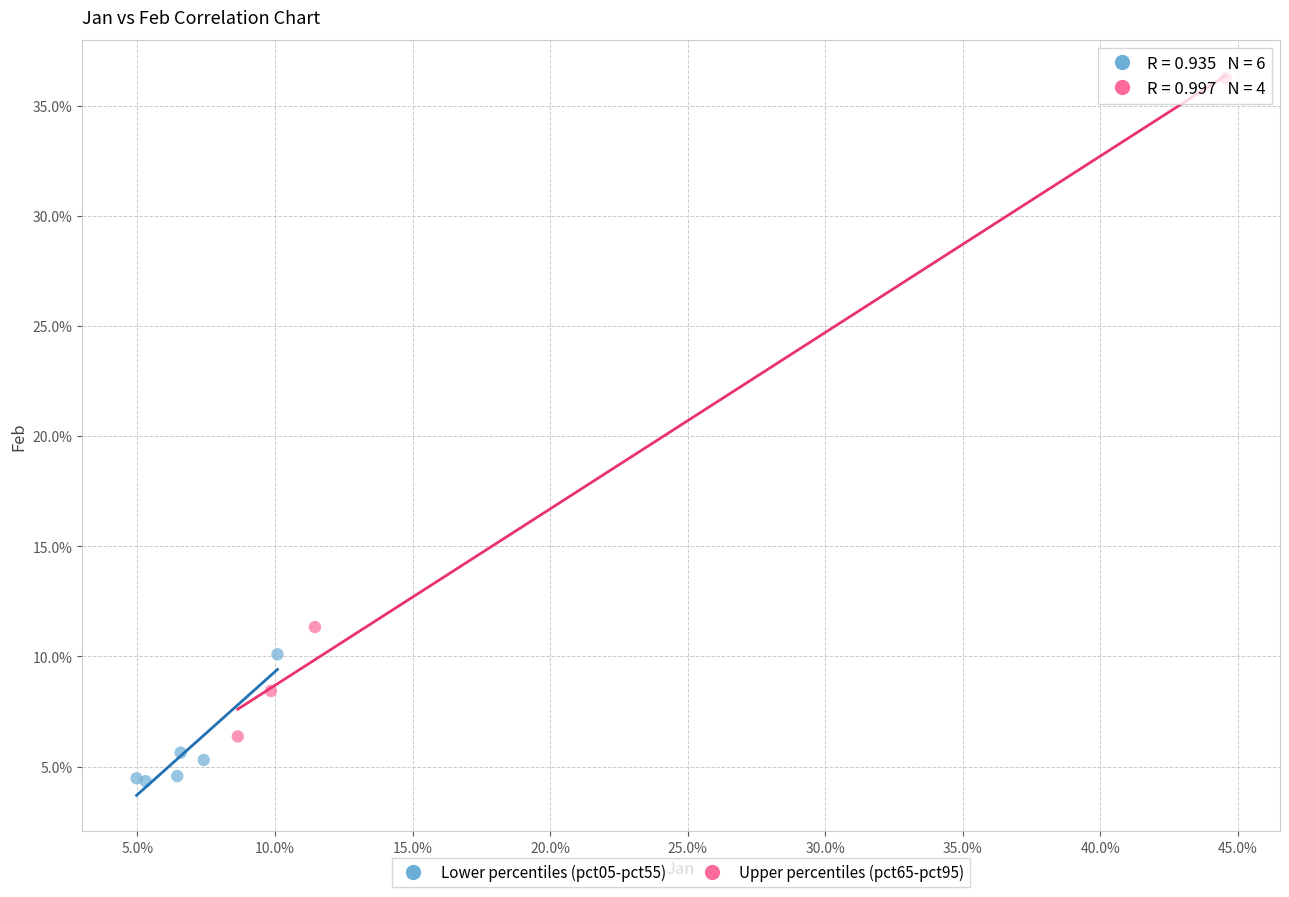

Which series reaches the maximum Y coordinate?

Upper percentiles (pct65-pct95)